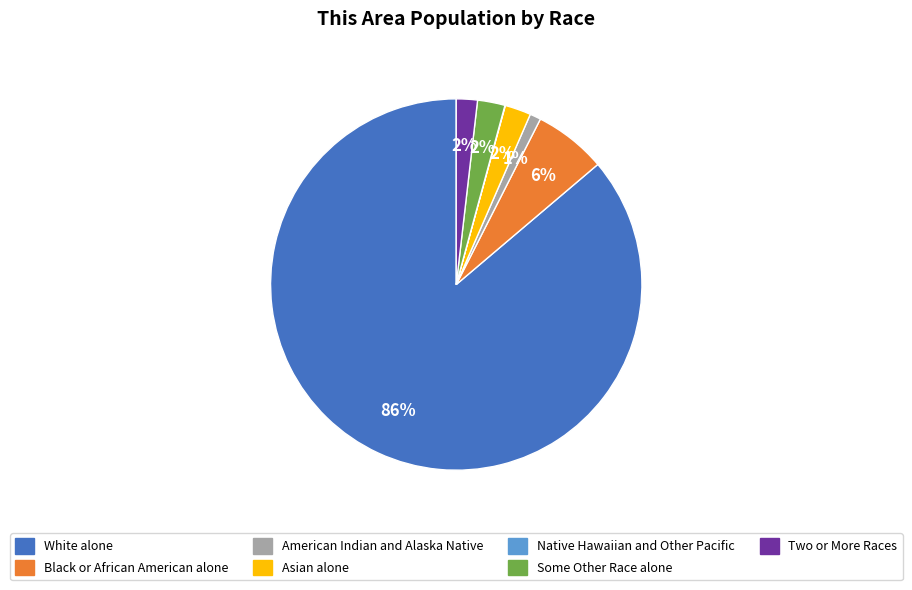

To the nearest percent, what is the average slice percentage?

14%